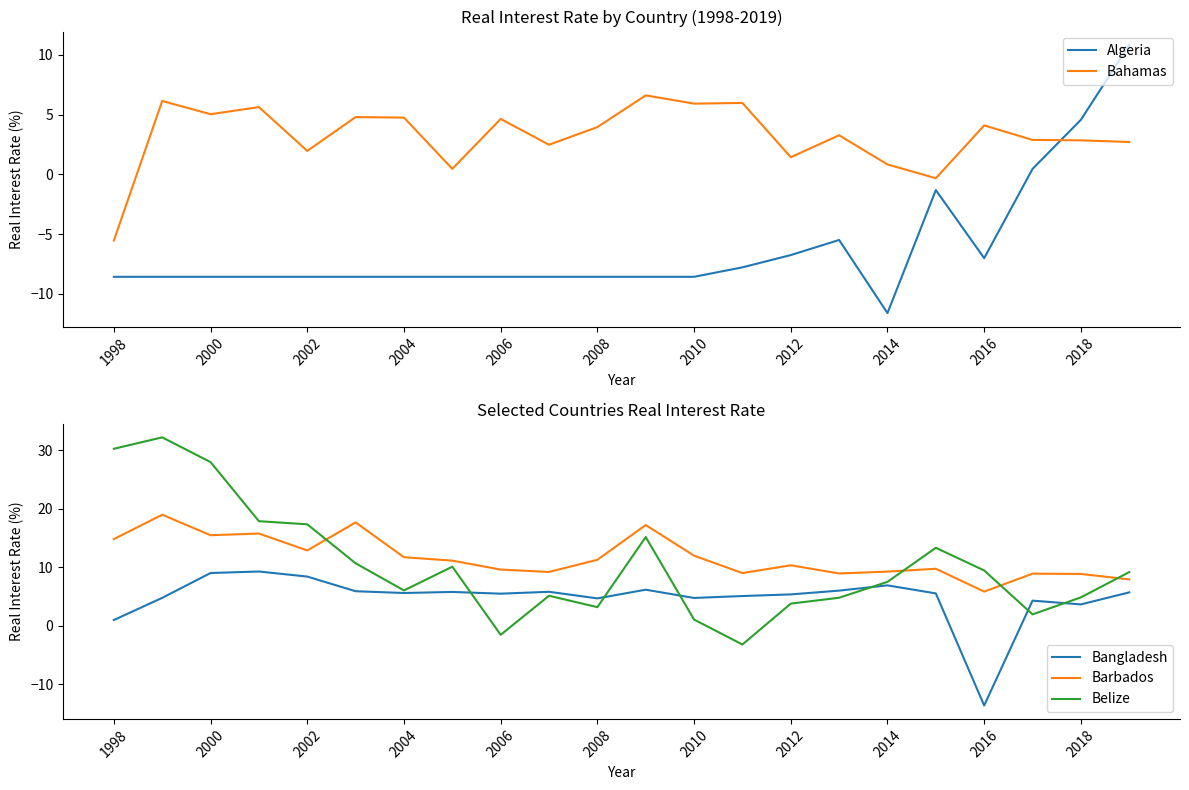

After their last crossing, which series has the higher values: Belize or Barbados?

Belize